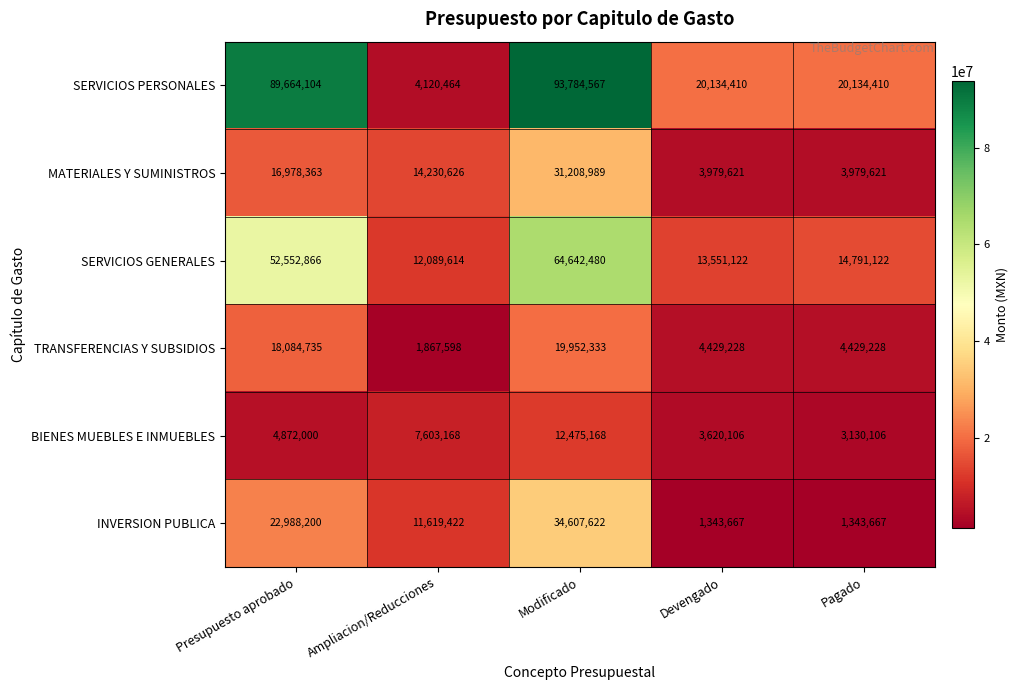

Reading left to right, transcribe all the data shown in this chart.

SERVICIOS PERSONALES: 89664104	4120464	93784567	20134410	20134410
MATERIALES Y SUMINISTROS: 16978363	14230626	31208989	3979621	3979621
SERVICIOS GENERALES: 52552866	12089614	64642480	13551122	14791122
TRANSFERENCIAS Y SUBSIDIOS: 18084735	1867598	19952333	4429228	4429228
BIENES MUEBLES E INMUEBLES: 4872000	7603168	12475168	3620106	3130106
INVERSION PUBLICA: 22988200	11619422	34607622	1343667	1343667